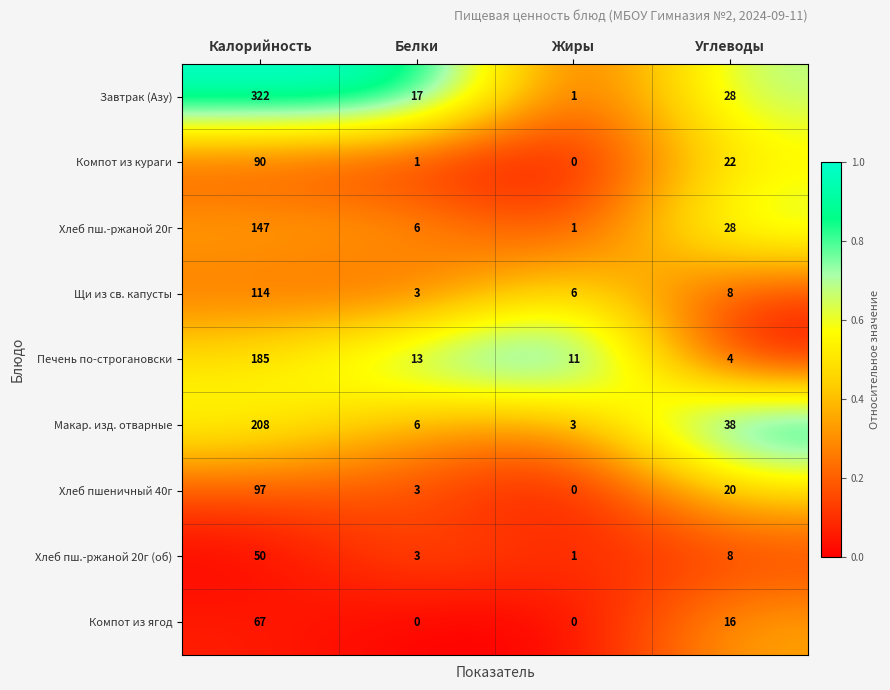

True or false: Компот из ягод has a value of -31 at Белки.

False